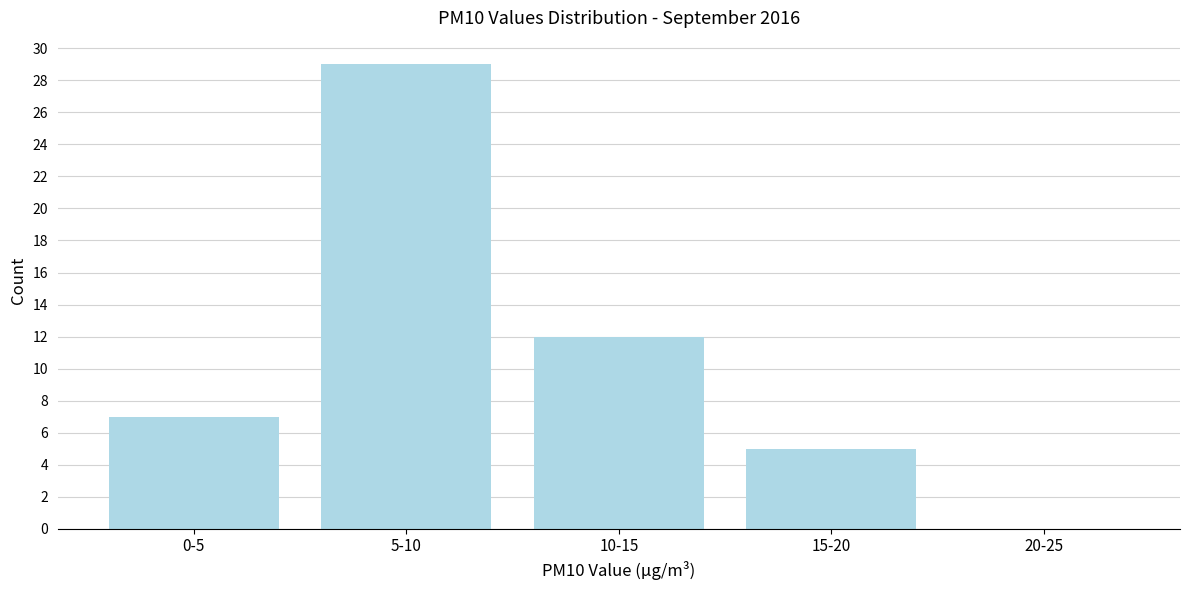

Reading left to right, transcribe all the data shown in this chart.

0-5=7	5-10=29	10-15=12	15-20=5	20-25=0